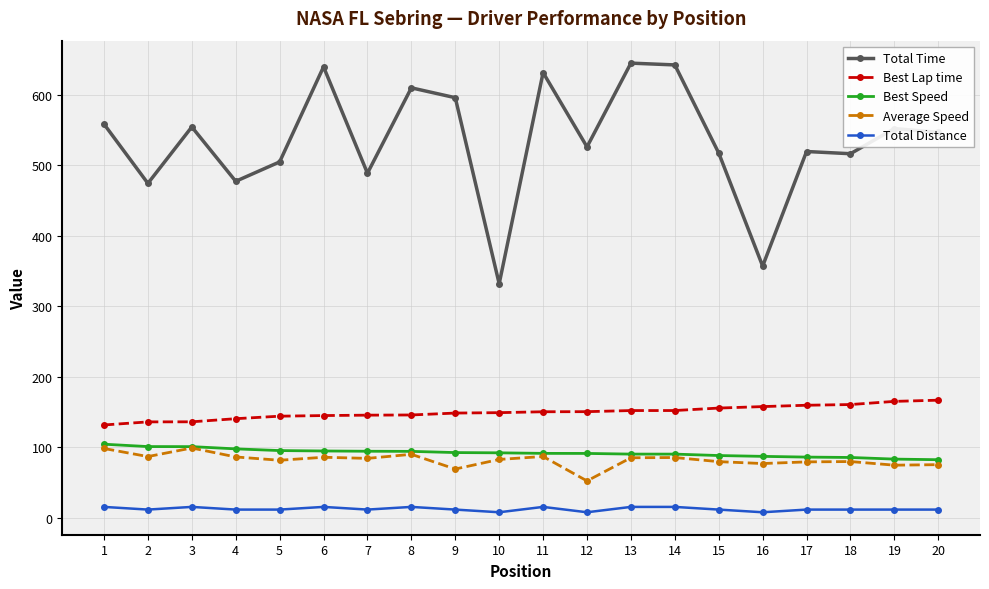

What is the minimum value shown in the chart?

7.6